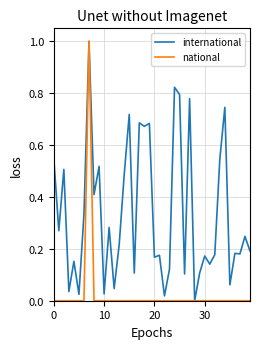

What is the greatest value displayed?

1.0